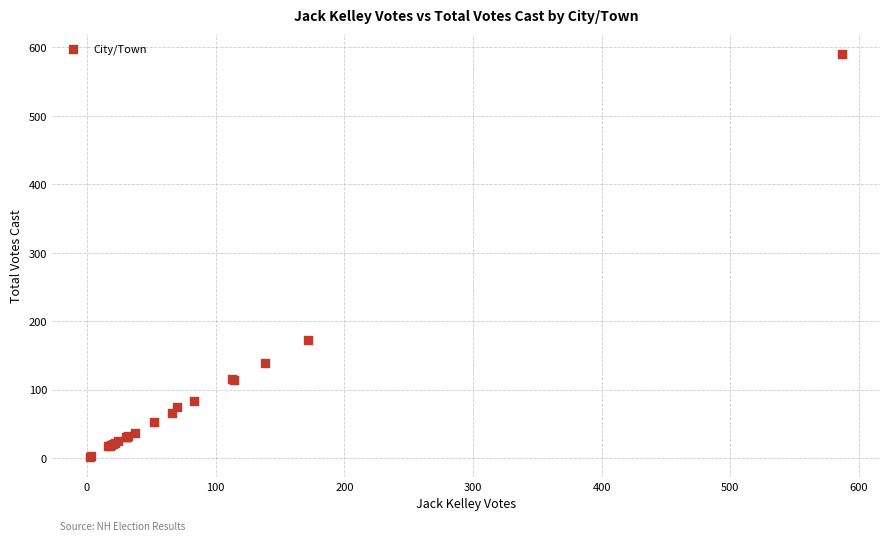

What Y value in the scatter plot is closest to 296?

172